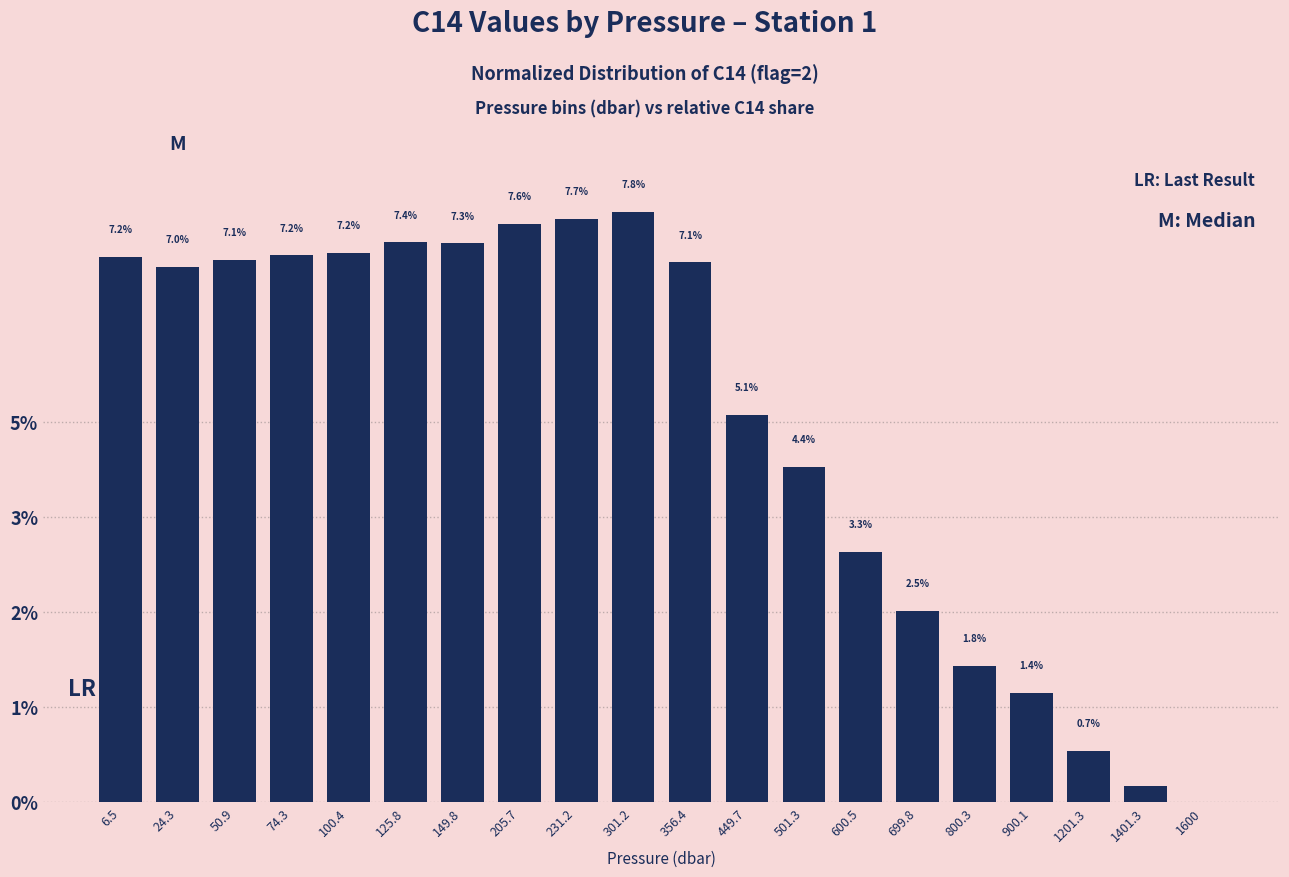

What is the sum of the values at 24.3 and 900.1?

8.5